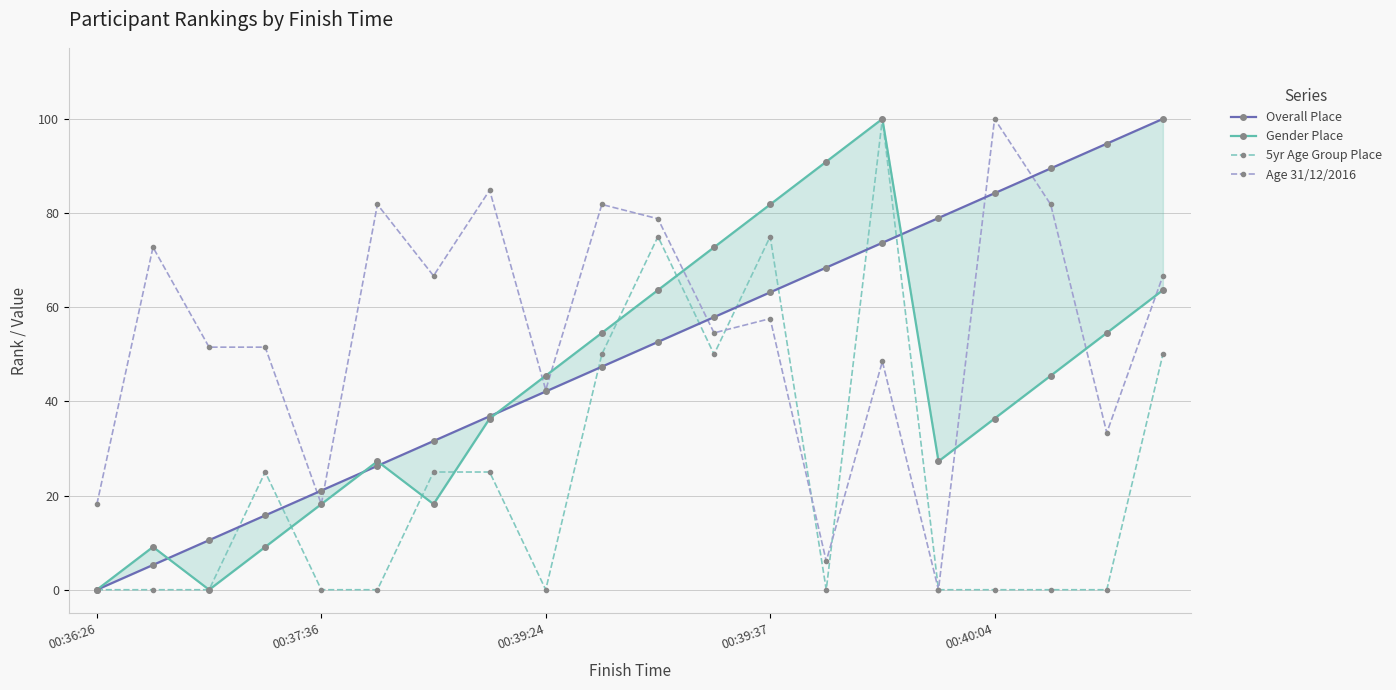

Which label corresponds to the smallest value in the chart?

00:36:26